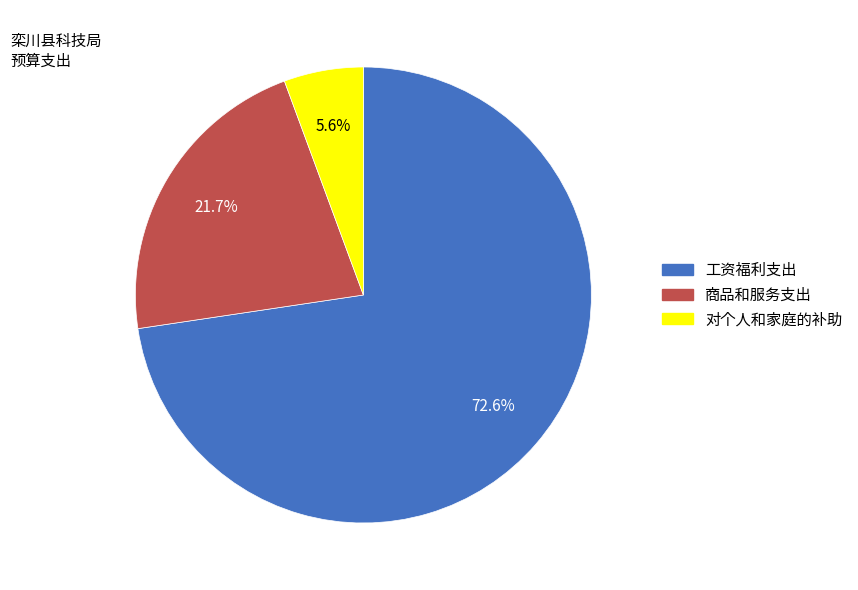

What is the smallest slice in the pie chart?

对个人和家庭的补助